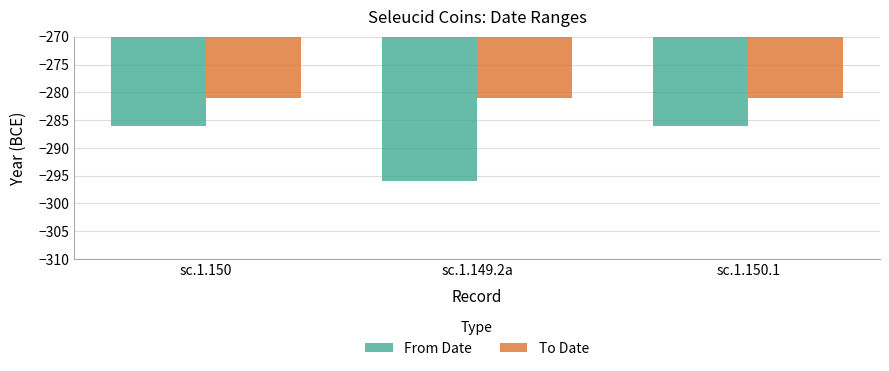

What is the difference between the highest and lowest values at sc.1.149.2a?

15